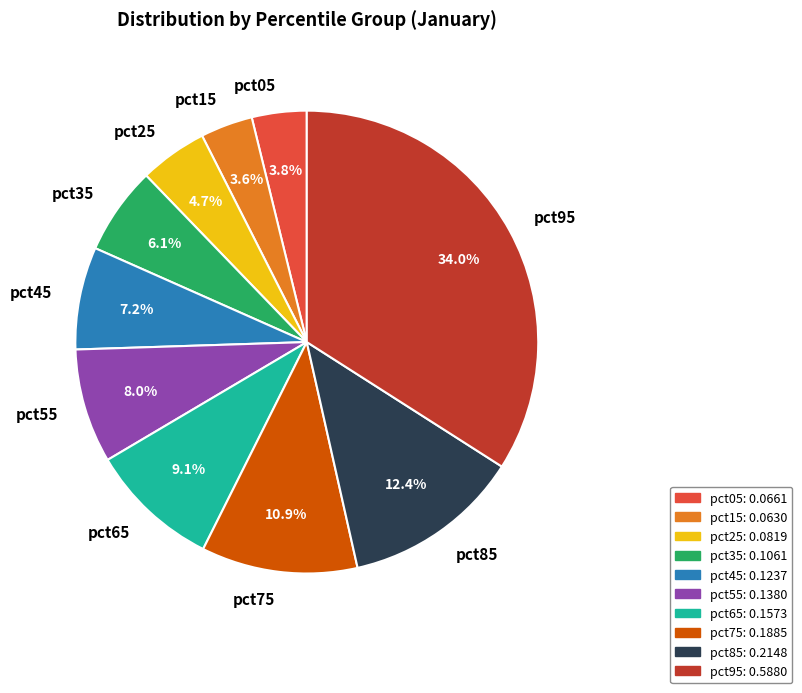

Does pct55 represent more than half of the total?

No